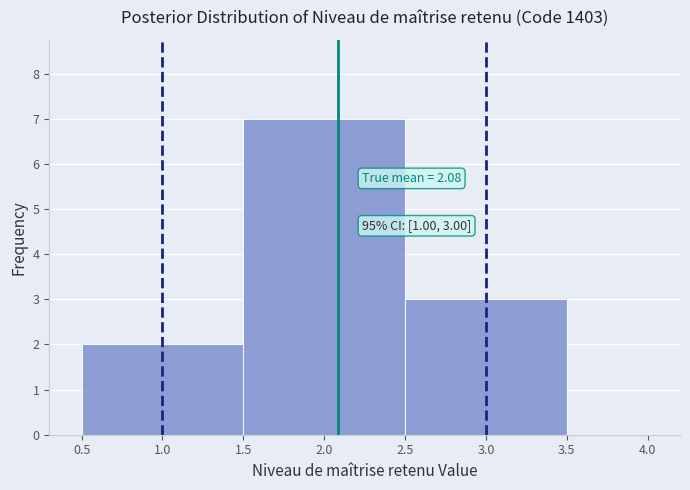

Over which range of the x-axis is the bar tallest?

1.5 to 2.5